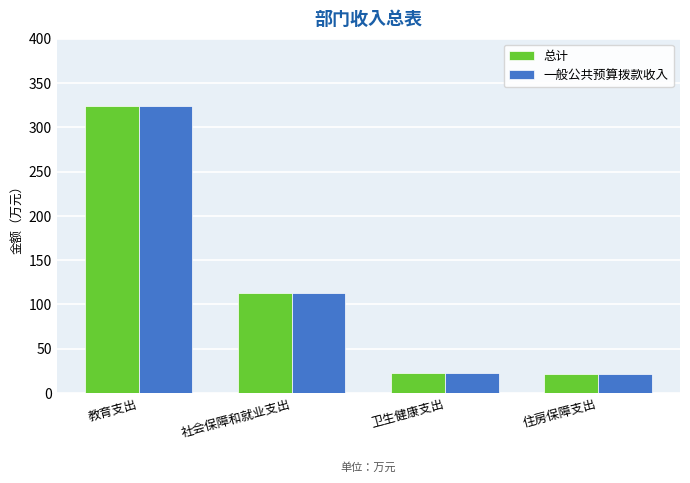

Where is 总计 nearest to the value 172?

社会保障和就业支出